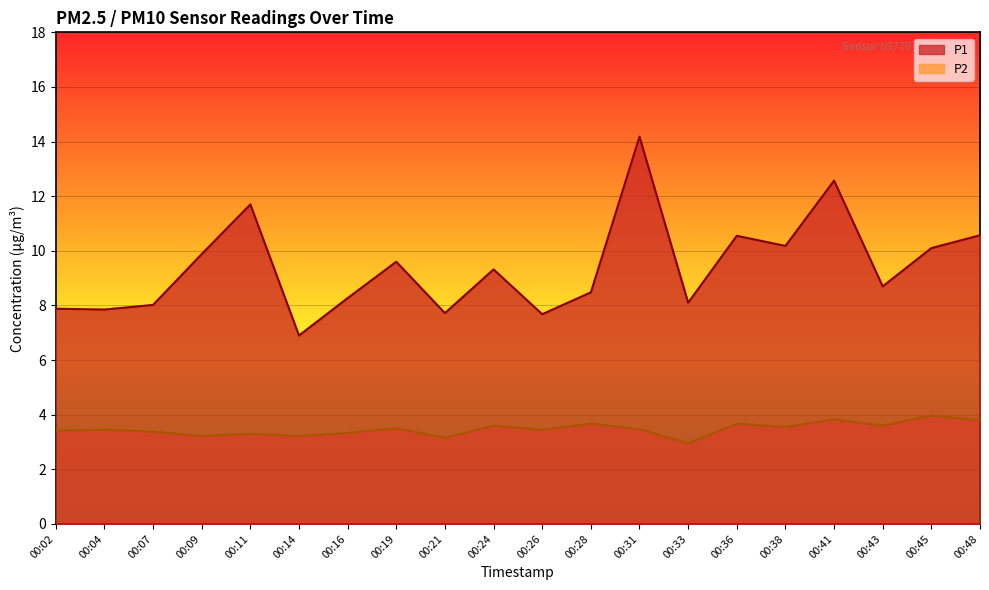

Reading left to right, what are all the values shown in this chart?

P1: 00:02=7.9	00:04=7.8	00:07=8.0	00:09=9.9	00:11=11.7	00:14=6.9	00:16=8.3	00:19=9.6	00:21=7.7	00:24=9.3	00:26=7.7	00:28=8.5	00:31=14.2	00:33=8.1	00:36=10.6	00:38=10.2	00:41=12.6	00:43=8.7	00:45=10.1	00:48=10.6
P2: 00:02=3.4	00:04=3.5	00:07=3.4	00:09=3.2	00:11=3.3	00:14=3.2	00:16=3.3	00:19=3.5	00:21=3.1	00:24=3.6	00:26=3.5	00:28=3.7	00:31=3.5	00:33=3.0	00:36=3.7	00:38=3.5	00:41=3.8	00:43=3.6	00:45=4.0	00:48=3.8